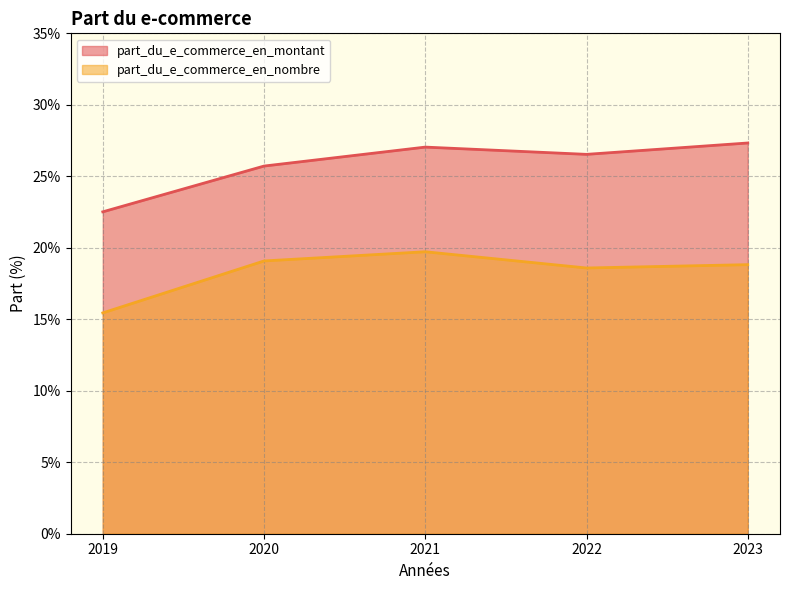

What is the value of the part_du_e_commerce_en_montant point at the 4th from the left?

26.5